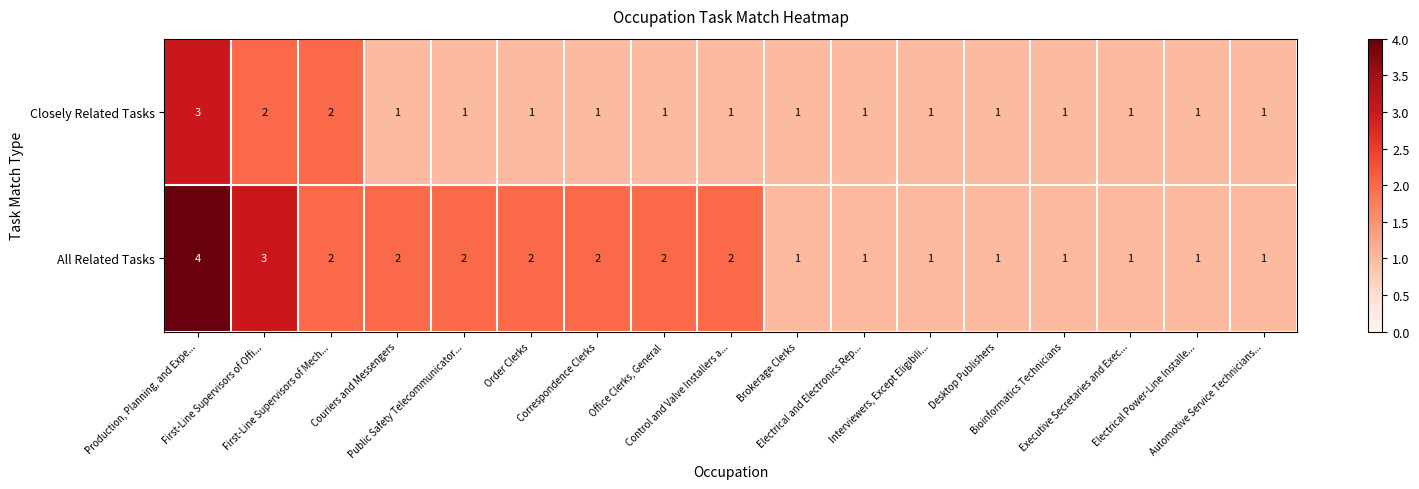

How many Closely Related Tasks values are between 1 and 2?

16